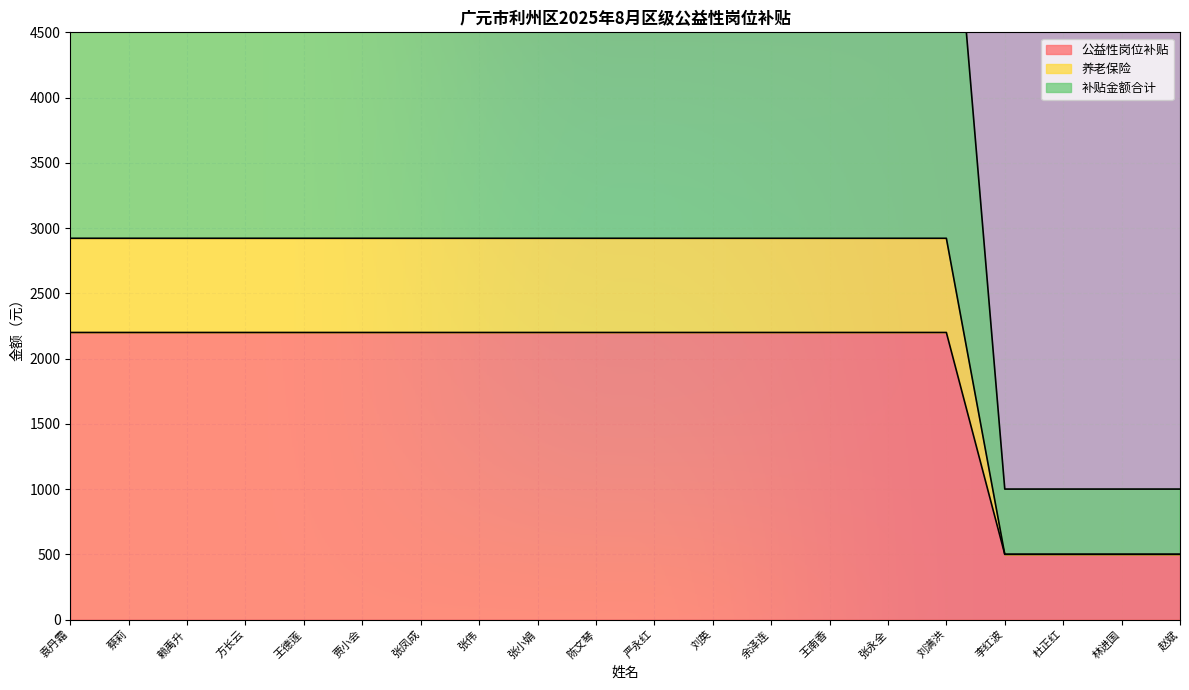

True or false: 公益性岗位补贴 and 养老保险 cross at least once.

False